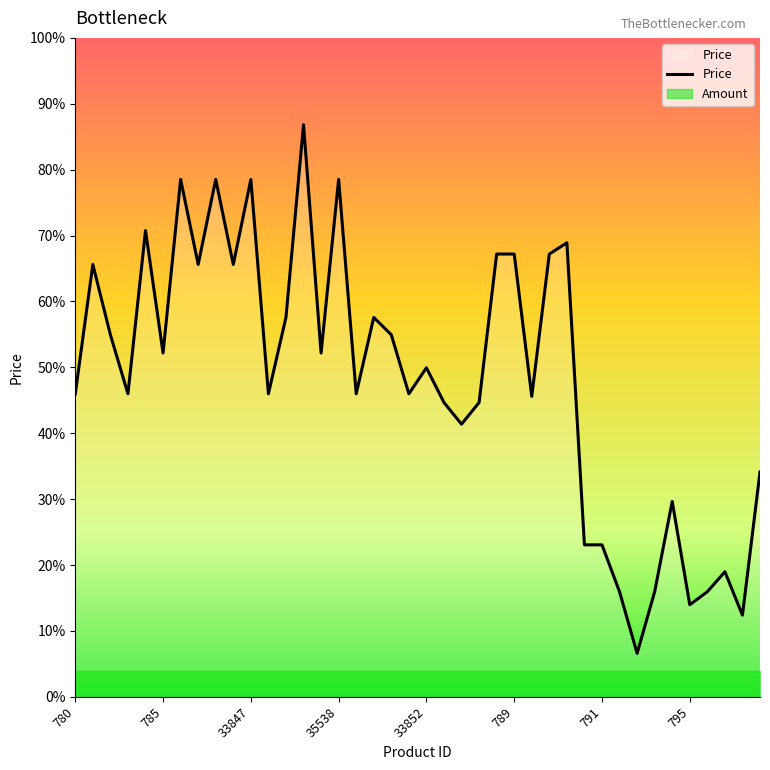

At which category does the data reach its first local valley?

783